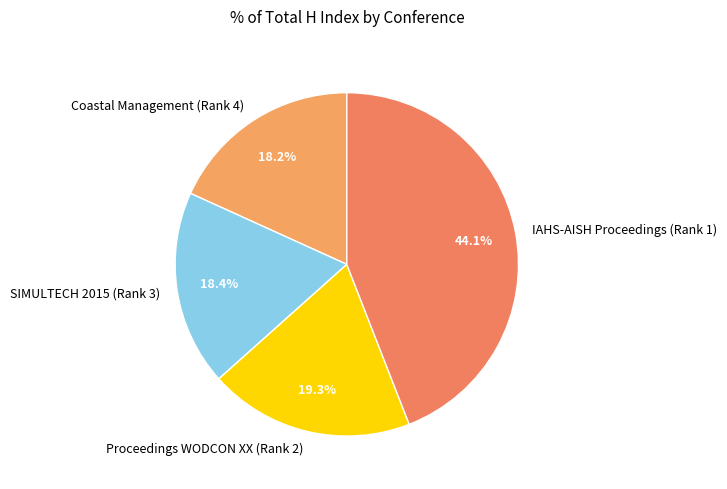

Is there a majority slice in this chart?

No